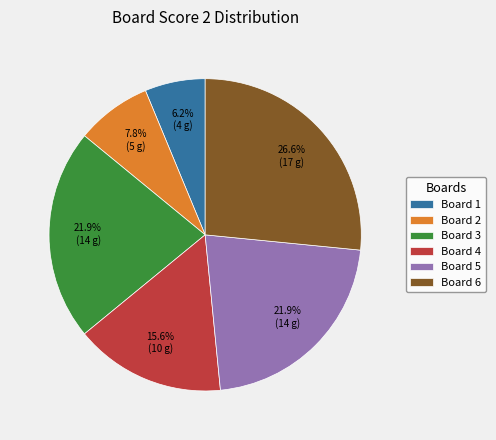

Approximately how many times larger is the value at Board 2 compared to Board 6?

0.3